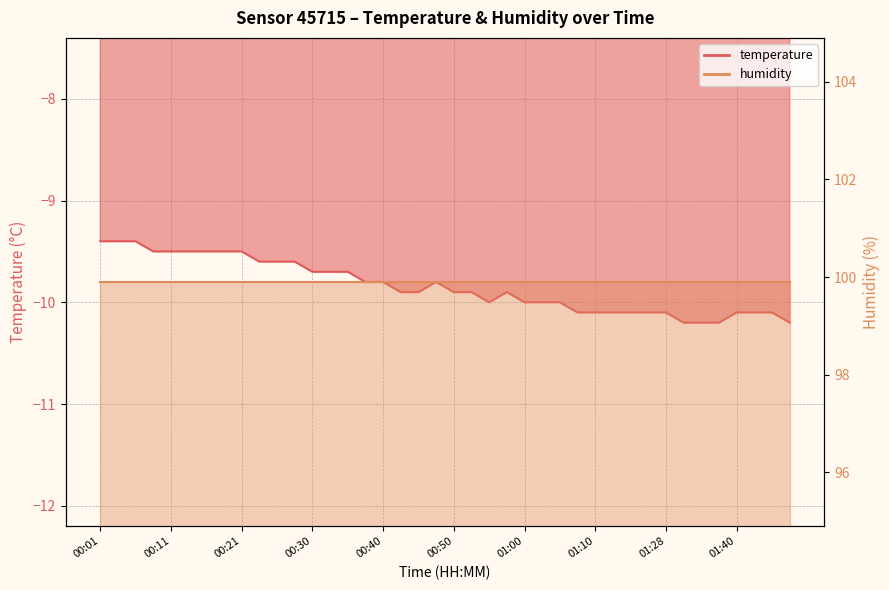

What is the difference between the second highest and minimum values?

0.8